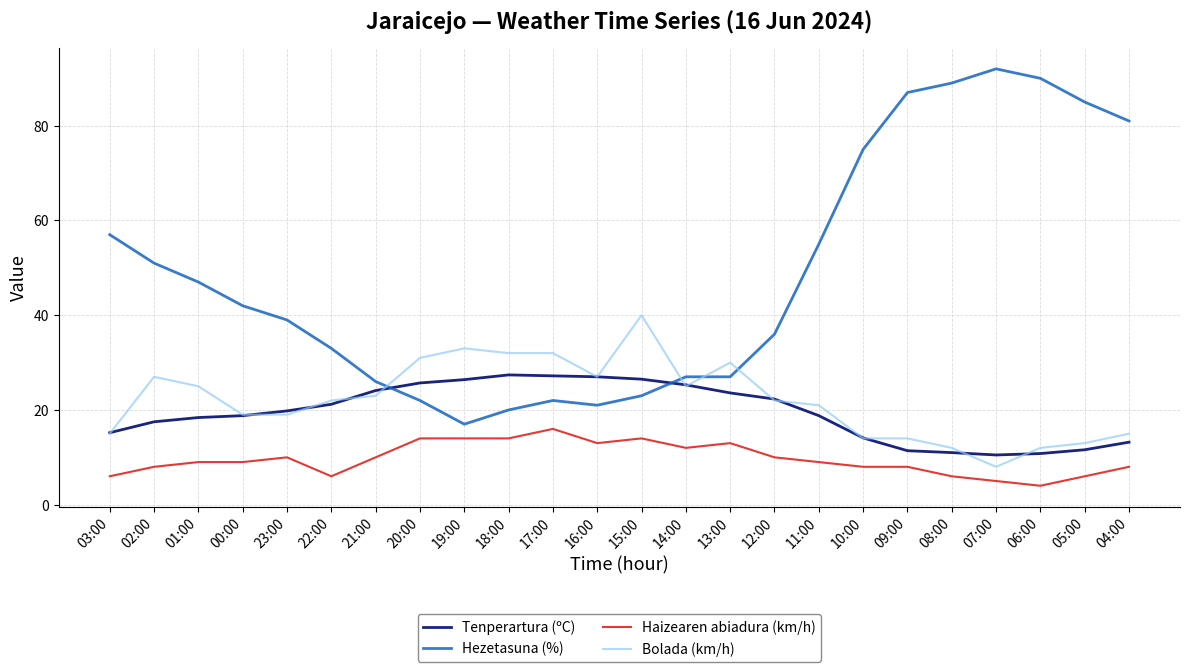

The value of Tenperartura (ºC) at 05:00 is 7.7. True or false?

False